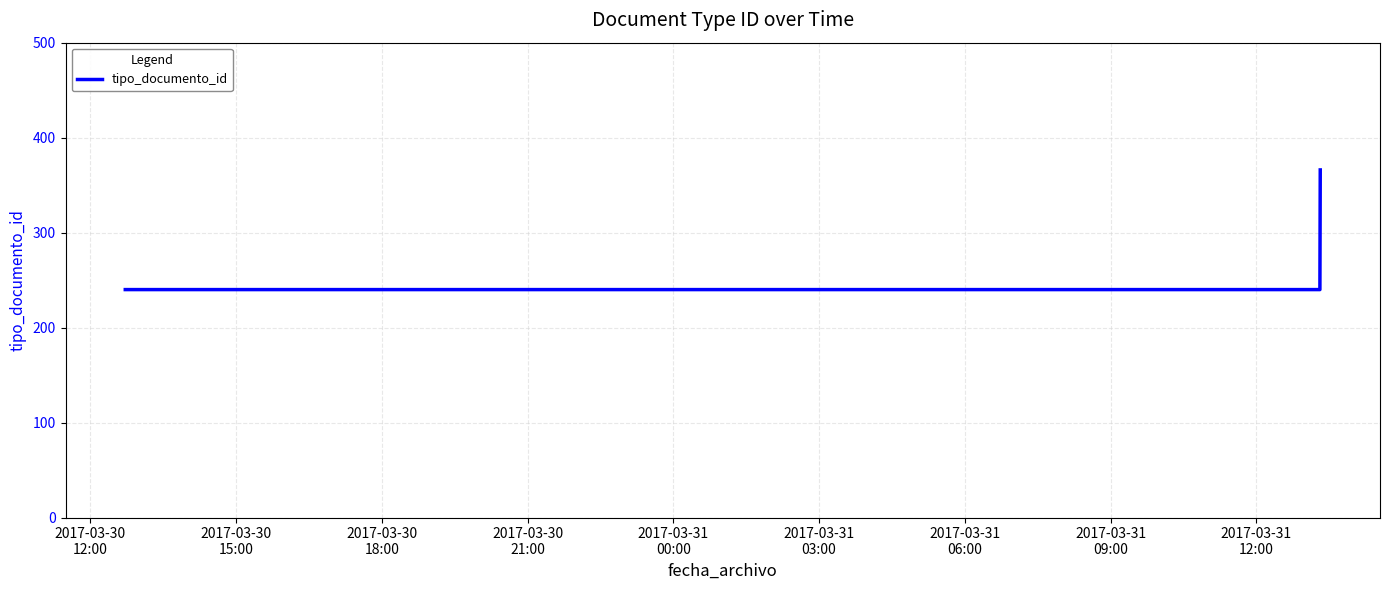

What is the minimum value shown in the chart?

240